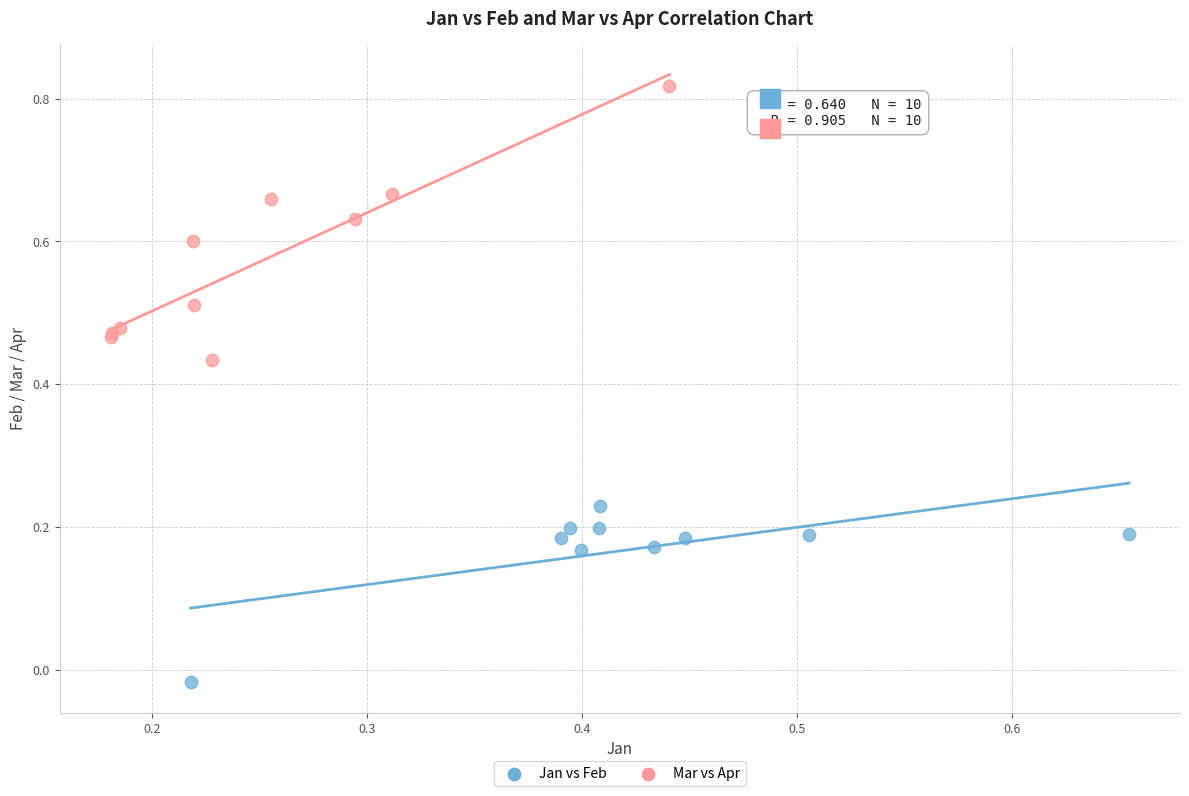

What are all the series names shown in the legend?

Jan vs Feb, Mar vs Apr